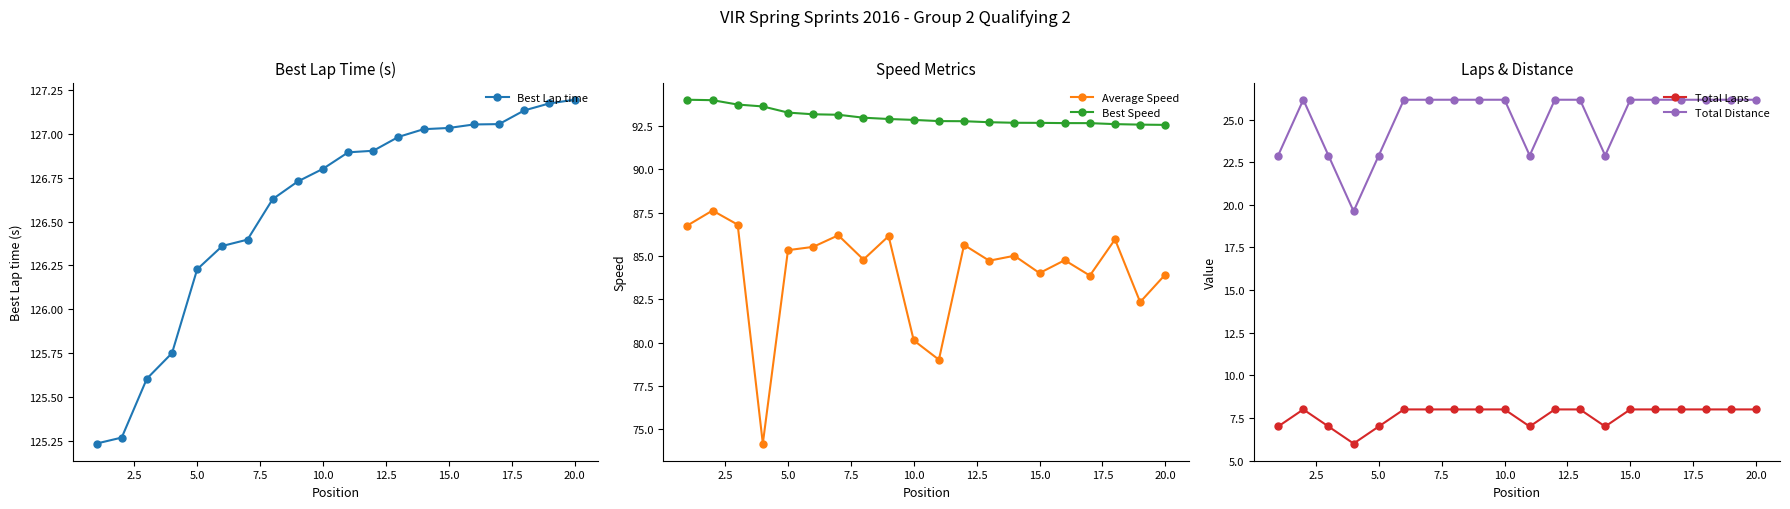

Which series has the largest range (max minus min)?

Average Speed